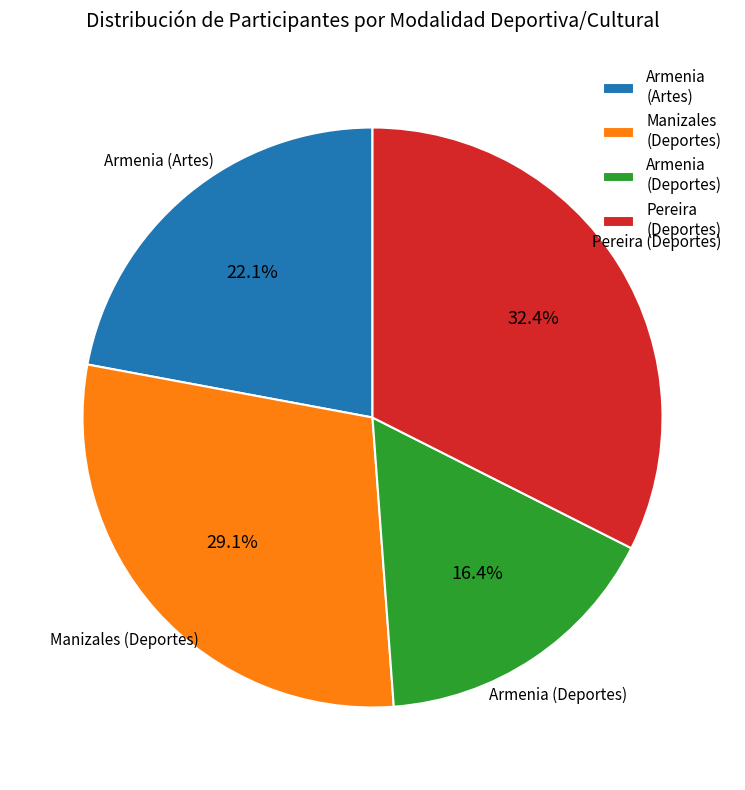

What is the ratio of the value at Pereira (Deportes) to the value at Manizales (Deportes)?

1.1